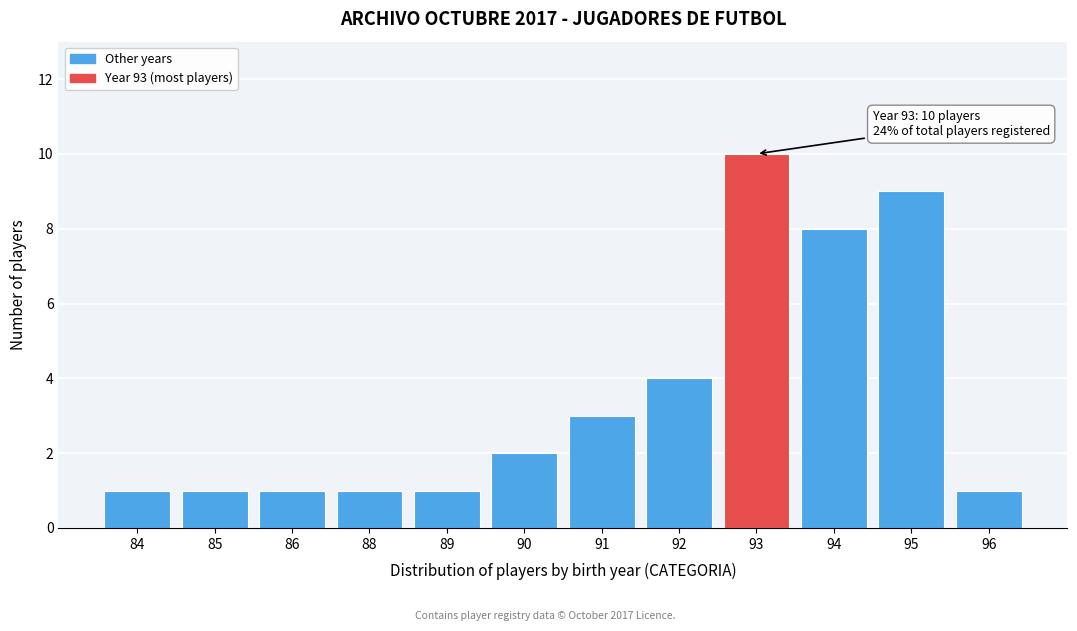

Reading left to right, transcribe all the data shown in this chart.

1	1	1	1	1	2	3	4	10	8	9	1